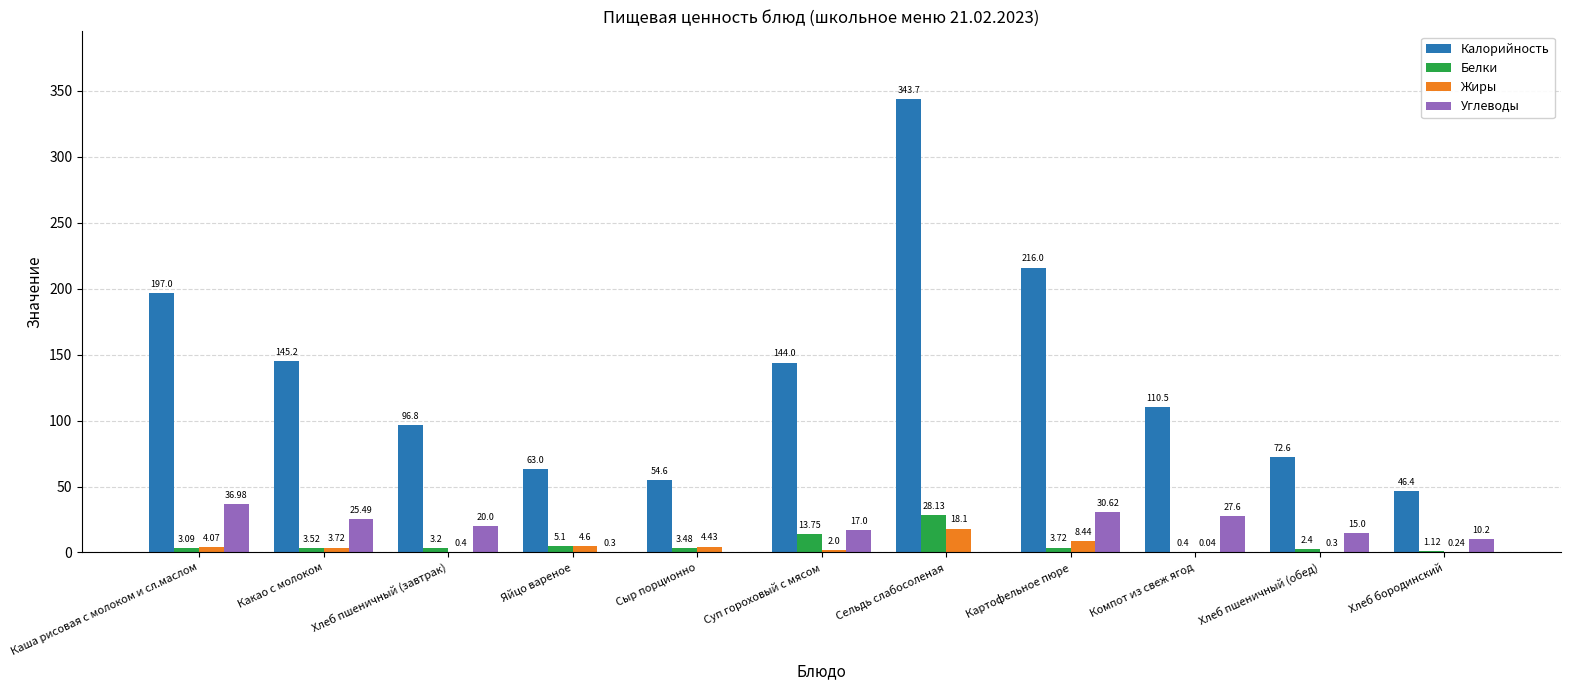

Are the bars grouped side by side (vs. stacked)?

Yes